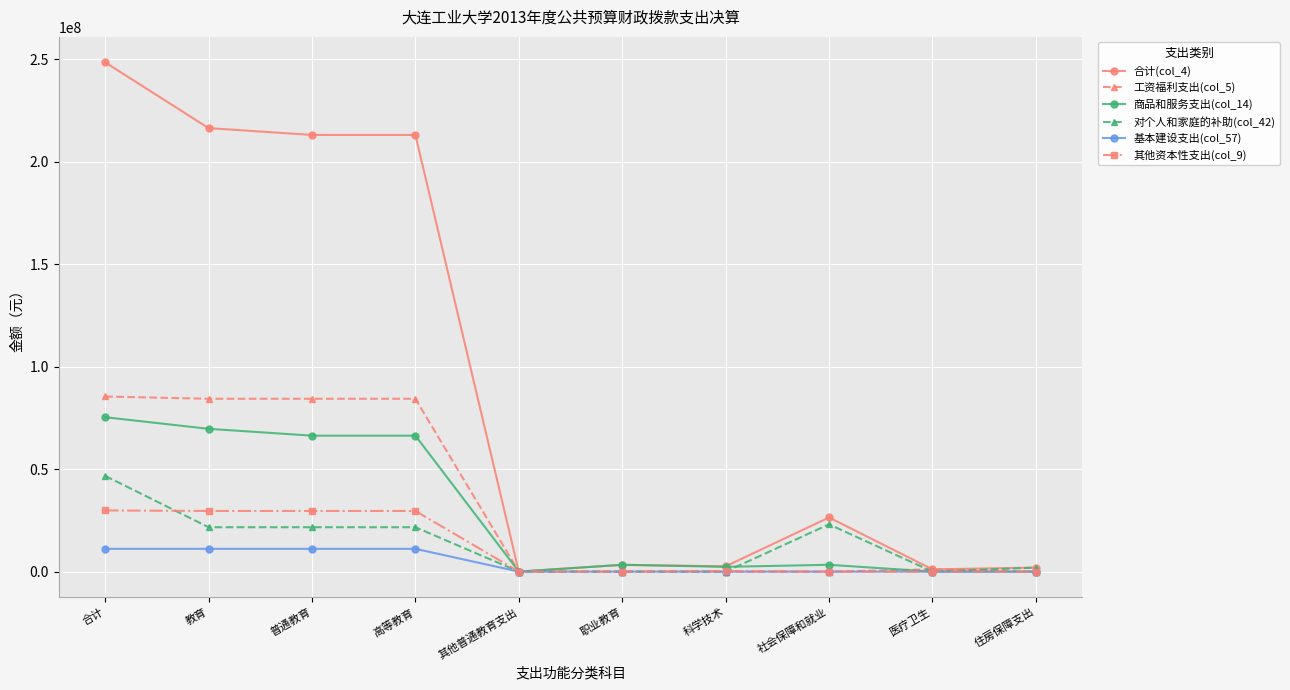

What is the label of the 6th point from the right?

其他普通教育支出